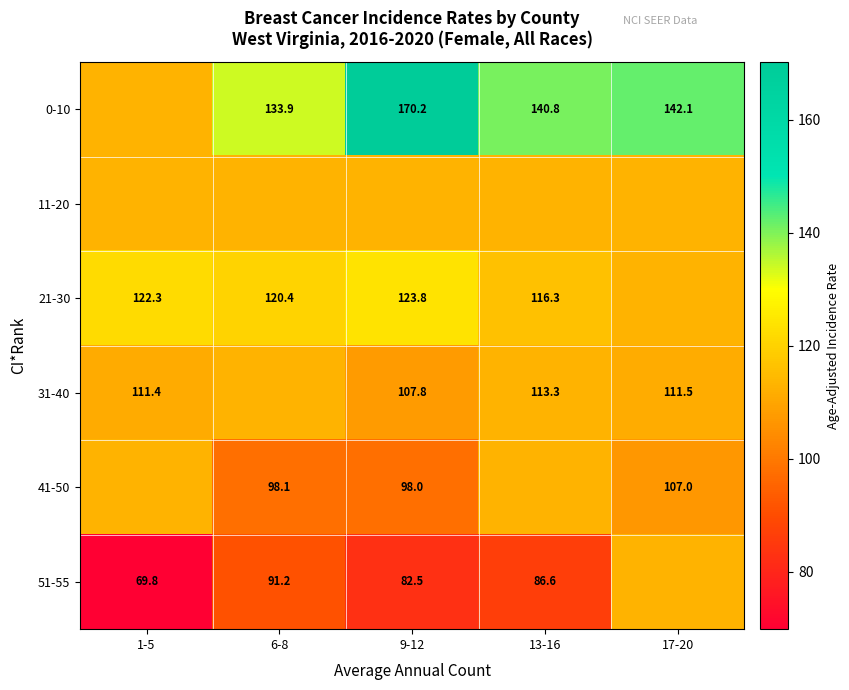

Is the value of 31-40 at 13-16 greater than the value of 21-30 at 6-8?

No